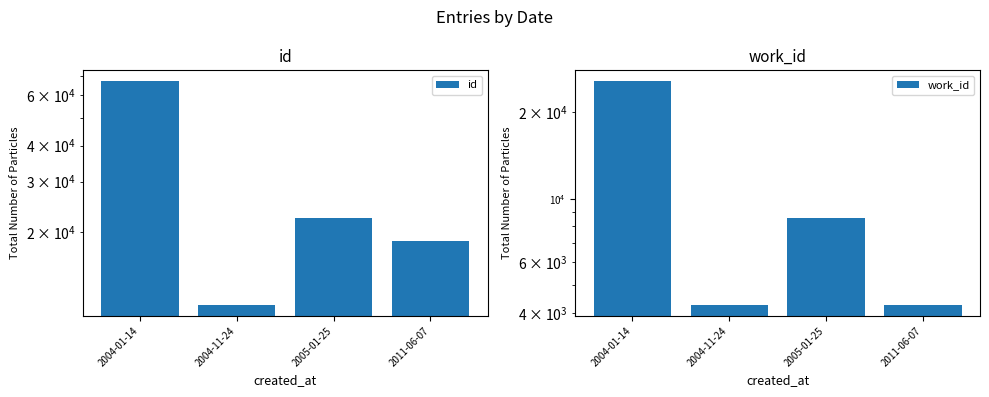

What is the maximum value for work_id?

25614